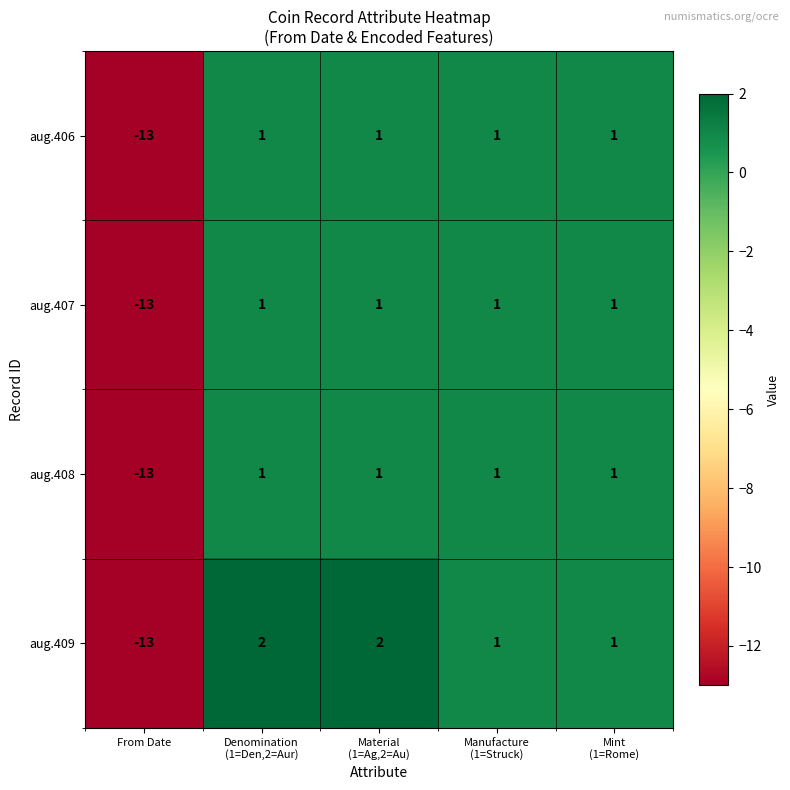

At how many categories does at least one series exceed -7?

4